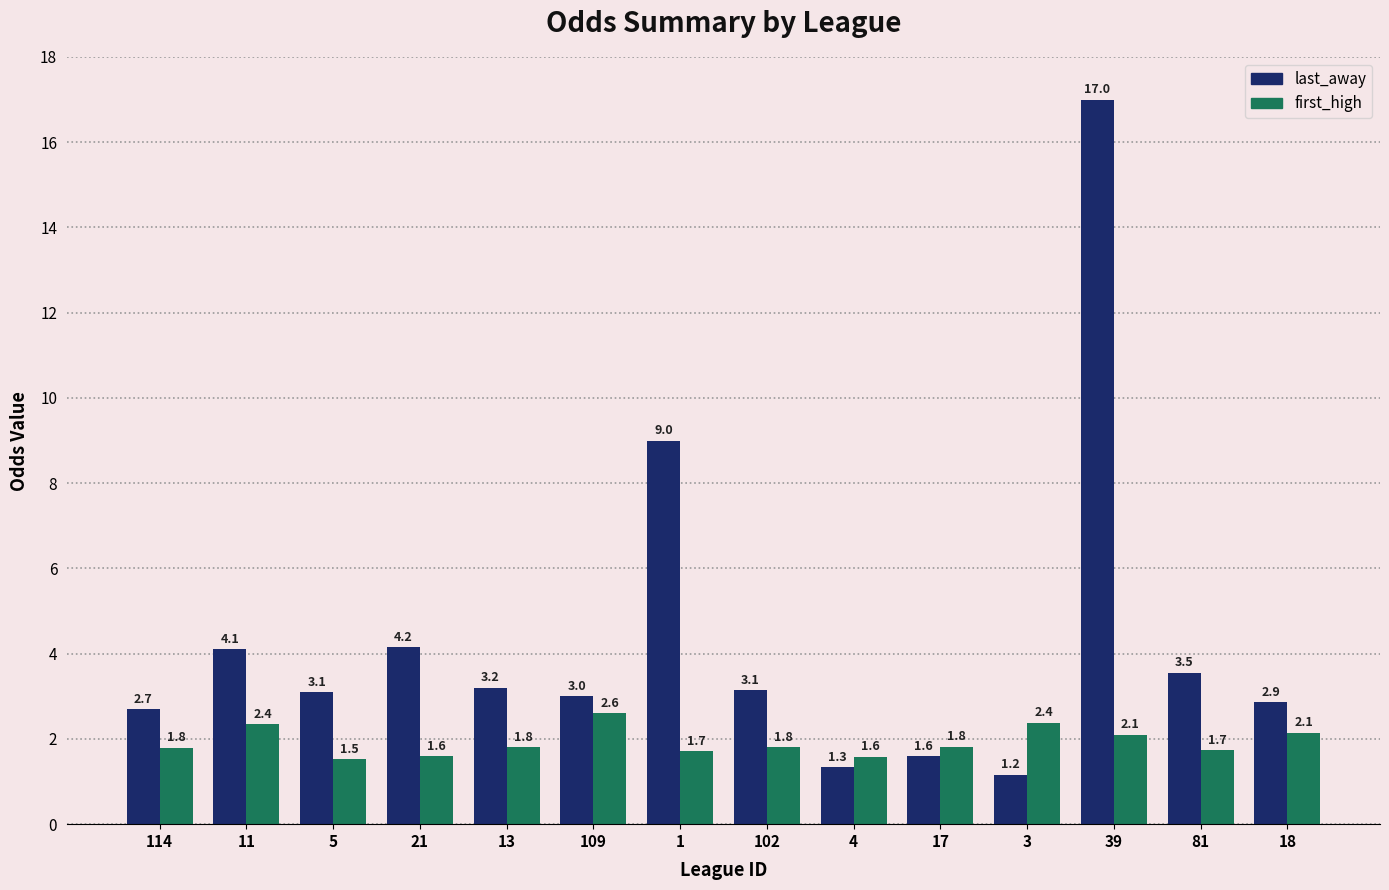

Is it true that last_away equals 9.0 at 1?

True